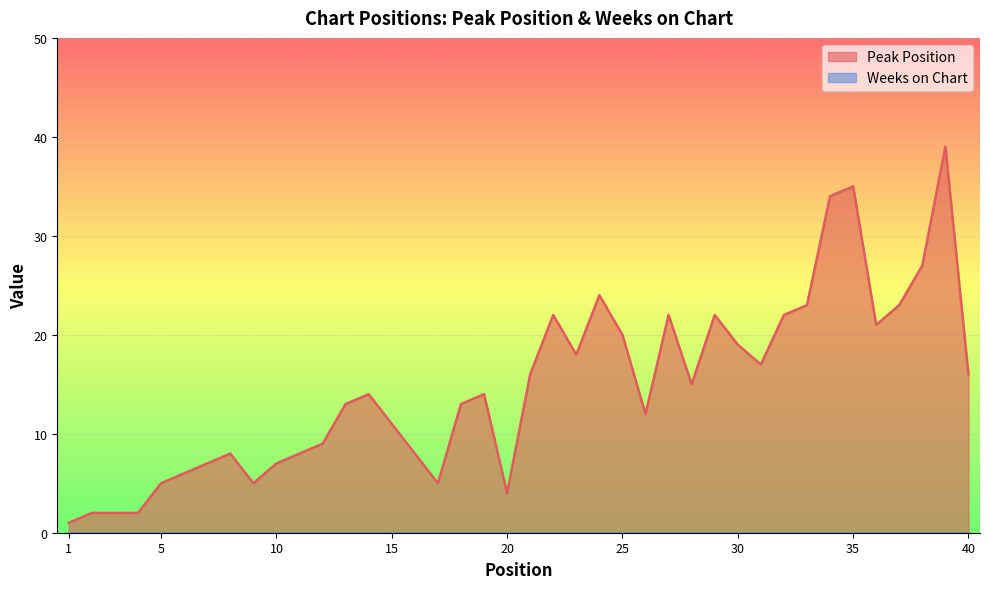

What is the average value?

15